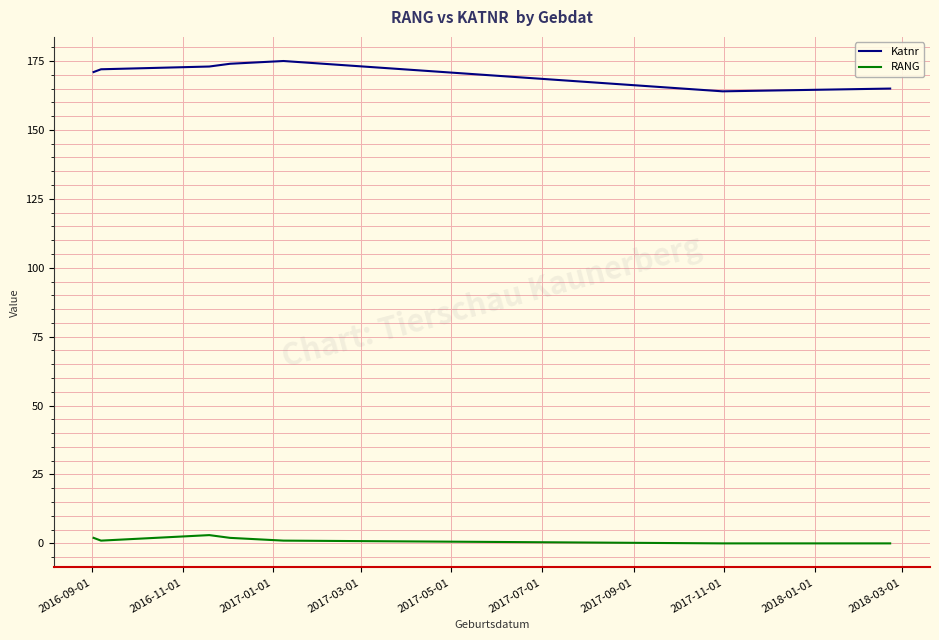

What is the maximum value for Katnr?

175